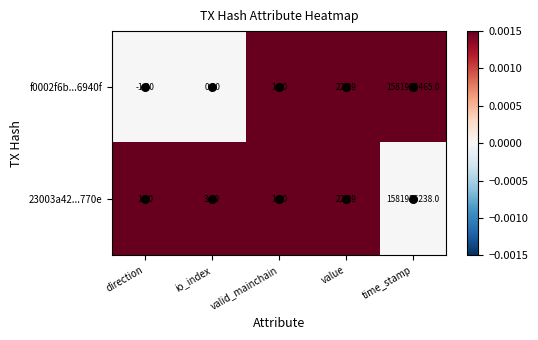

At which label does f0002f6b...6940f reach its minimum?

direction